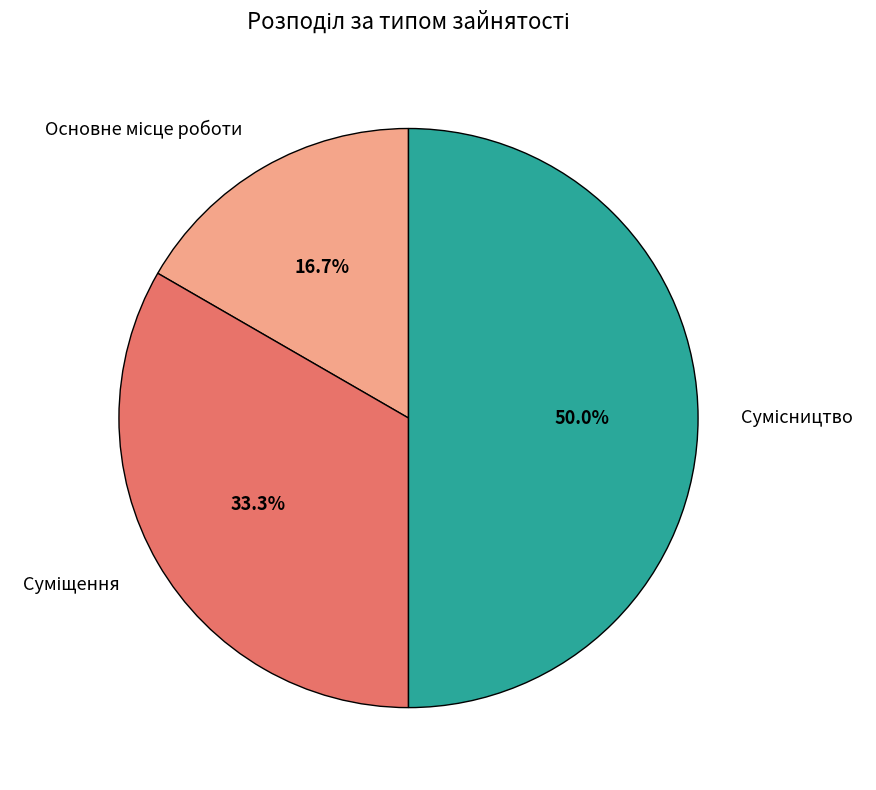

Count the number of slices in the pie.

3